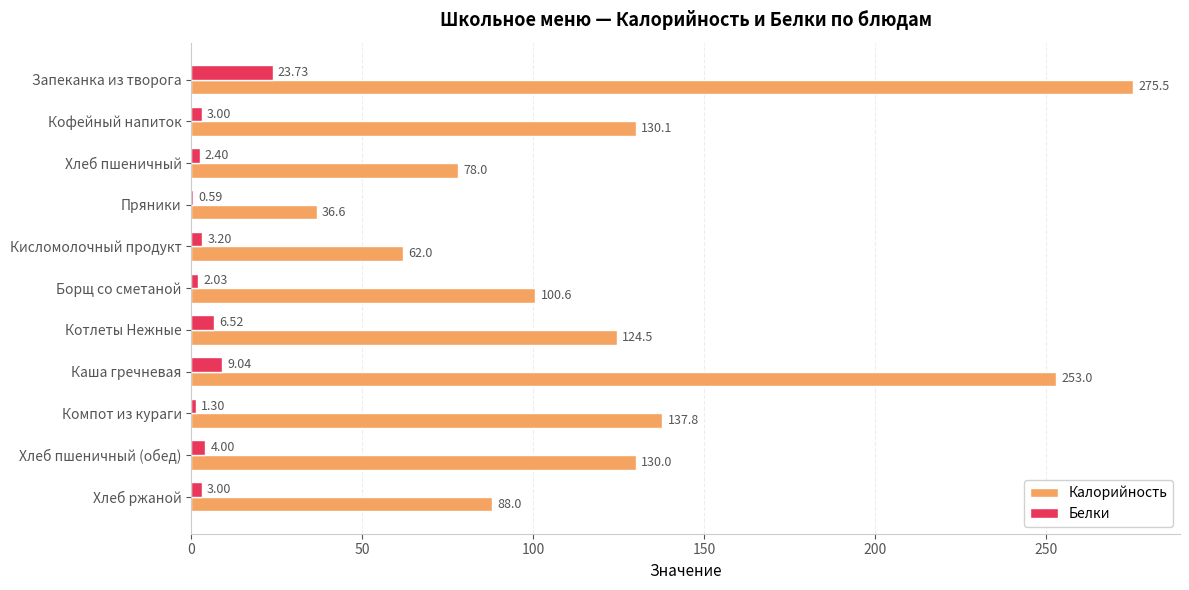

Which series has the largest total across all categories?

Калорийность